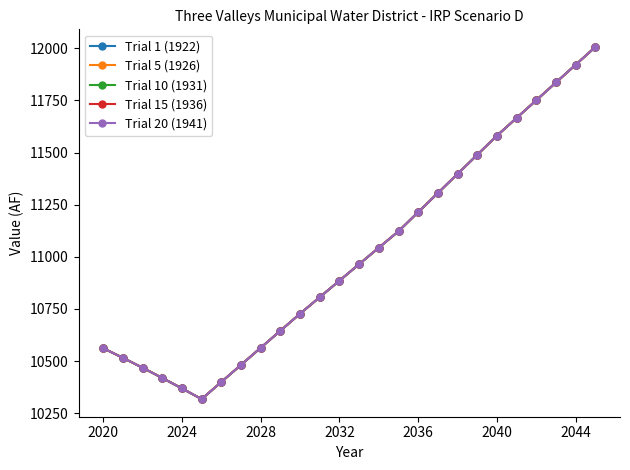

Does the chart have visible grid lines?

No